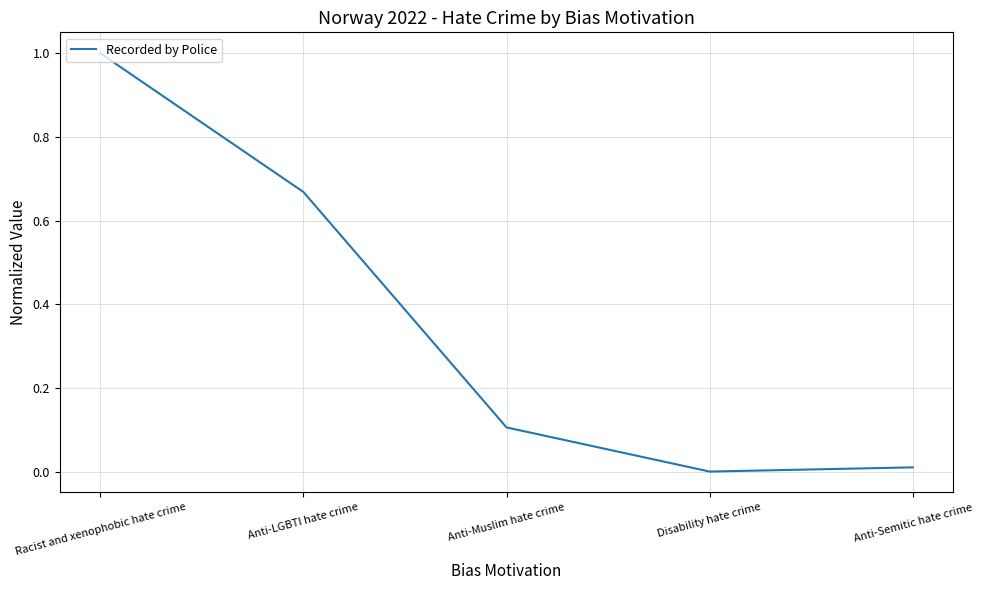

Is it true that the value at Racist and xenophobic hate crime is 1.0?

True